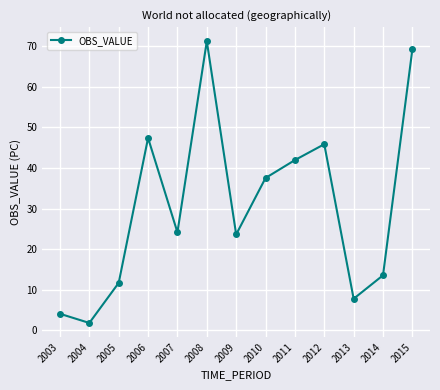

What is the greatest value displayed?

71.3